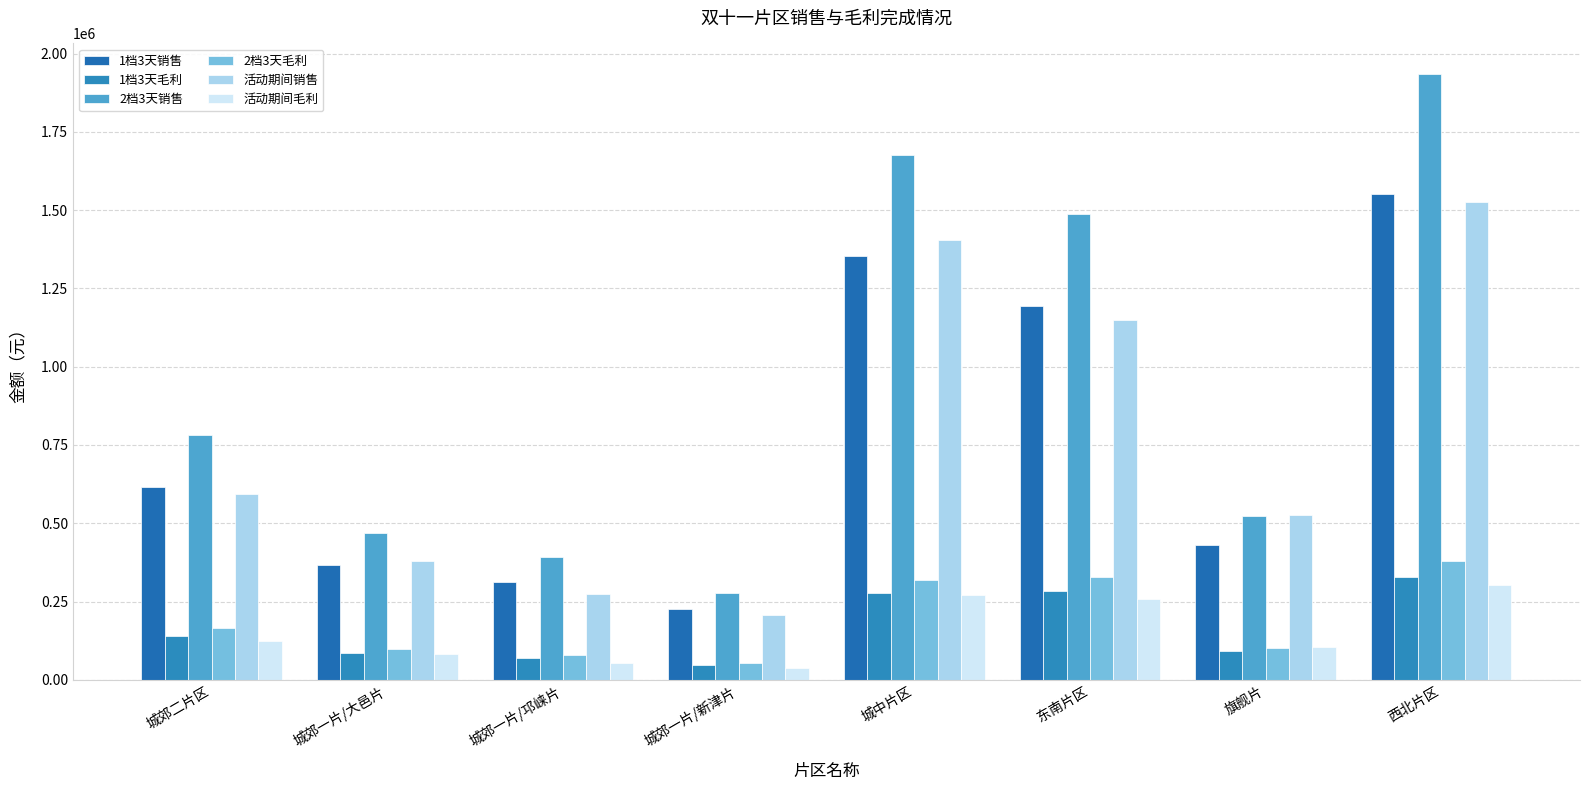

Read the 1档3天销售 value at 城郊二片区.

615000.0